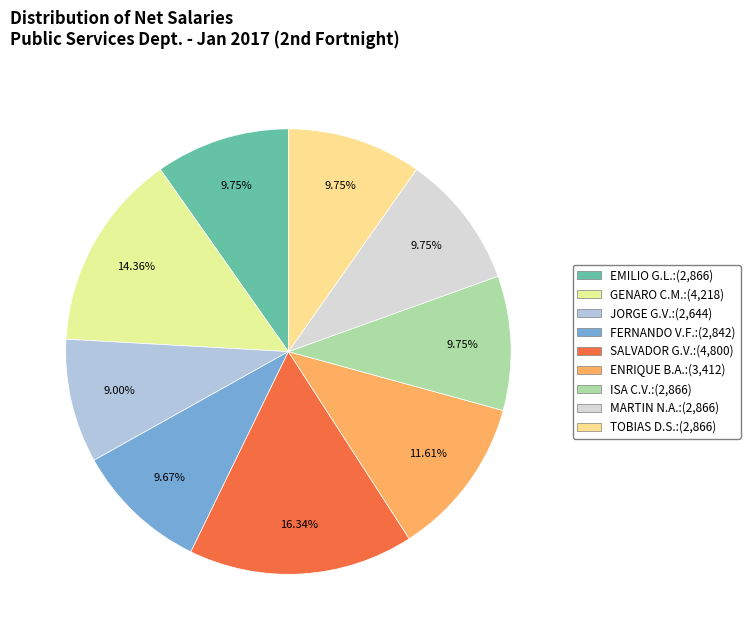

How many segments does this pie chart have?

9